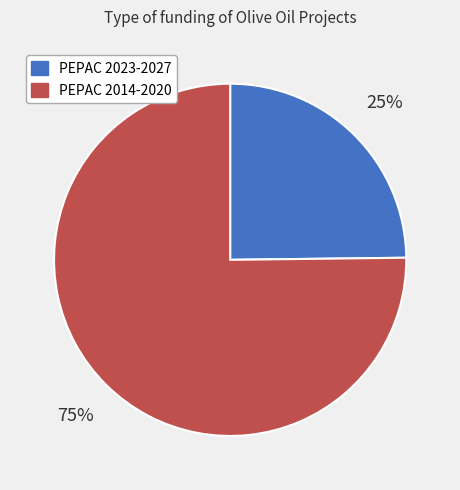

How many slices are in this pie chart?

2